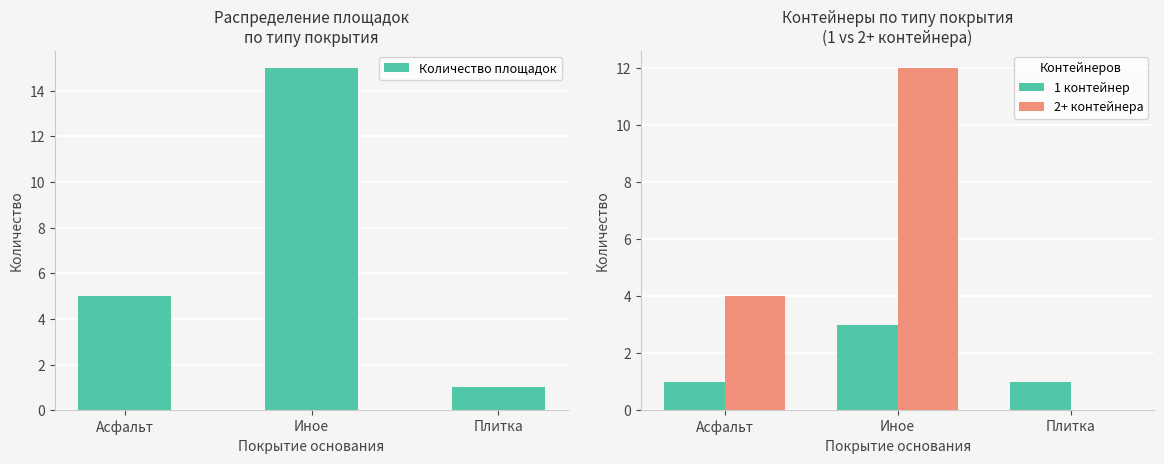

How many values in the Количество площадок series are below 5?

1